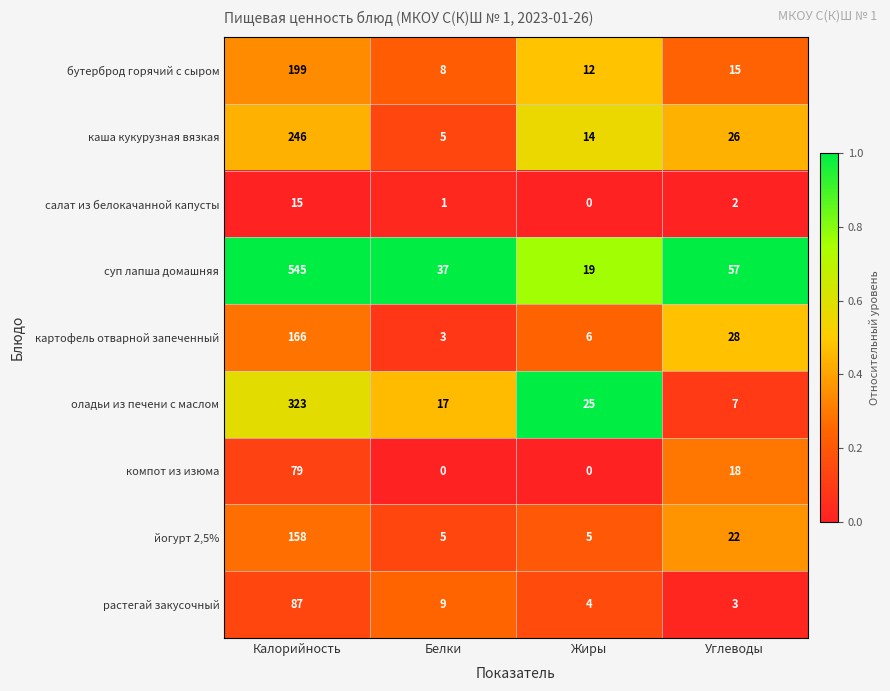

Which series has the widest spread of values?

суп лапша домашняя